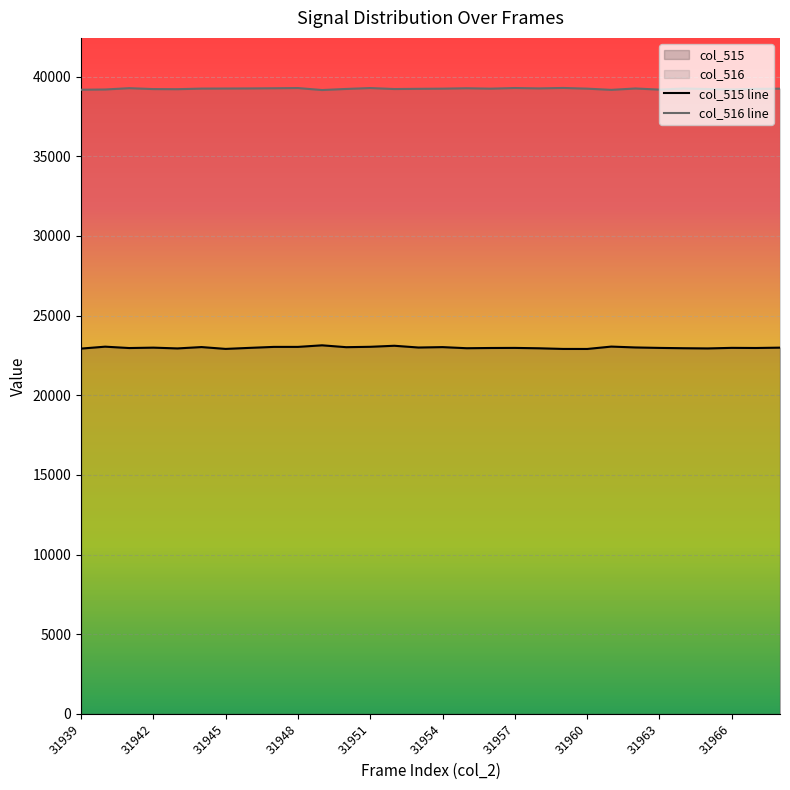

Which series has the largest range (max minus min)?

col_515 line